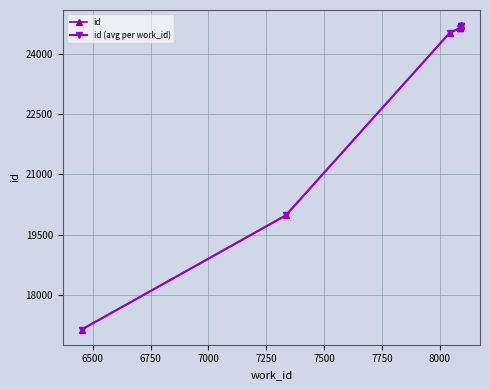

What is the difference between the maximum and second lowest values?

4727